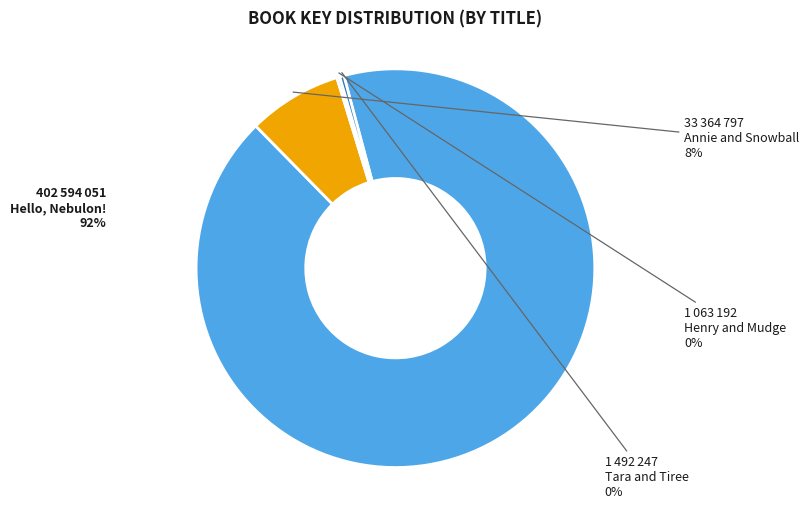

Is there any slice that represents more than half of the pie?

Yes